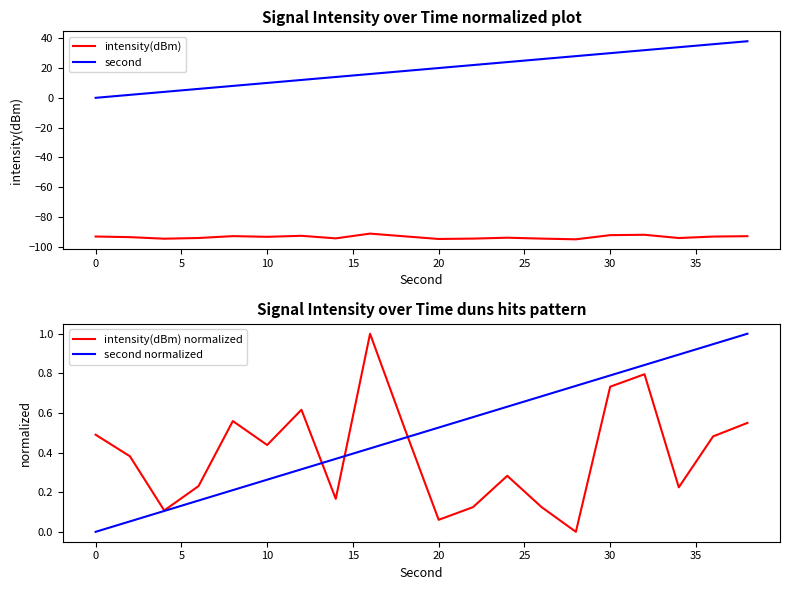

The intensity(dBm) series shows -93.1 at 0. True or false?

True